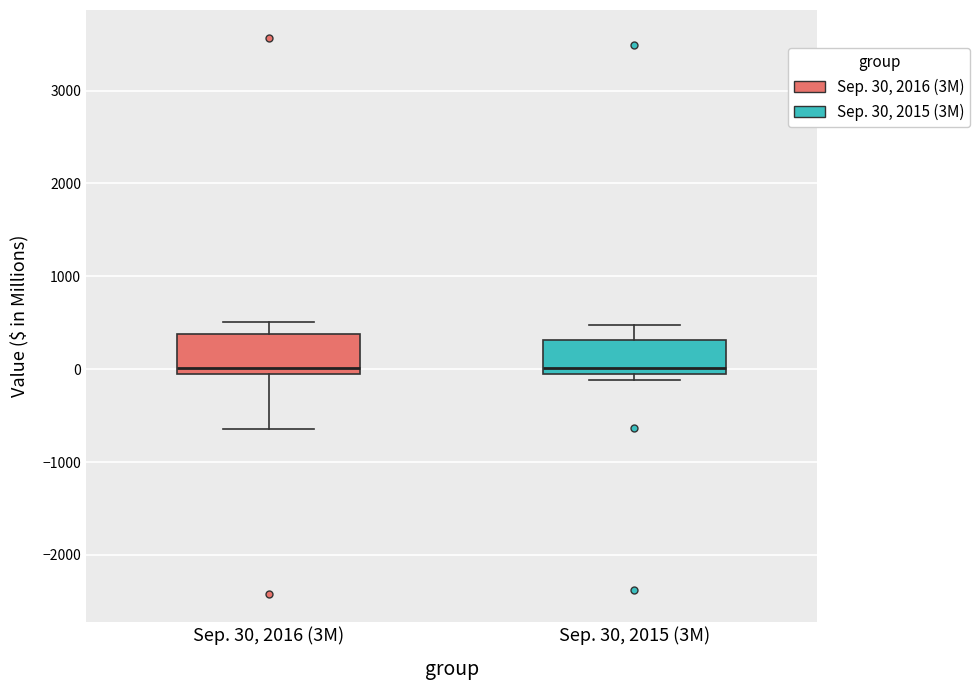

Where is the upper edge of the box for Sep. 30, 2015 (3M) on the y-axis? The values are not printed on the chart, so give them approximately, as read against the axis.

300